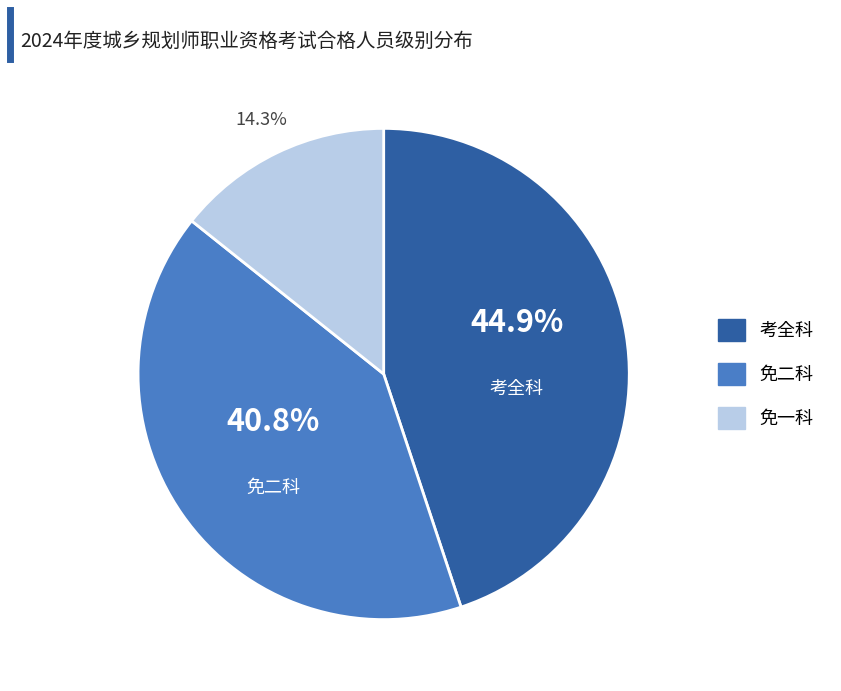

How many segments does this pie chart have?

3